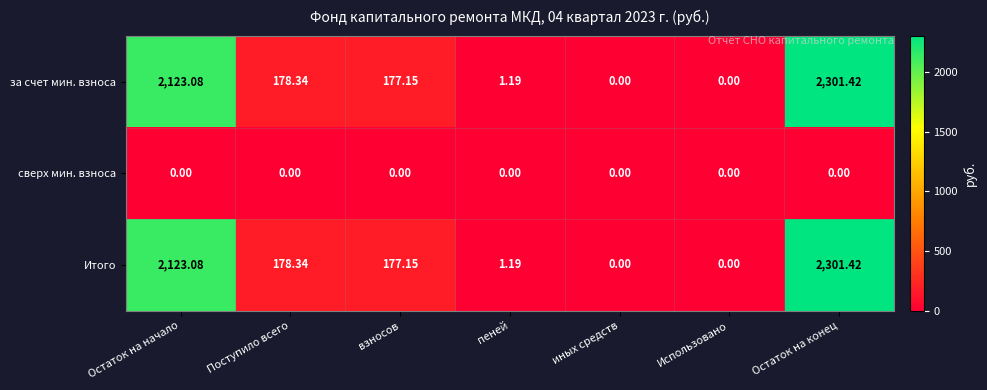

At which category is the sum across all series the highest?

Остаток на конец